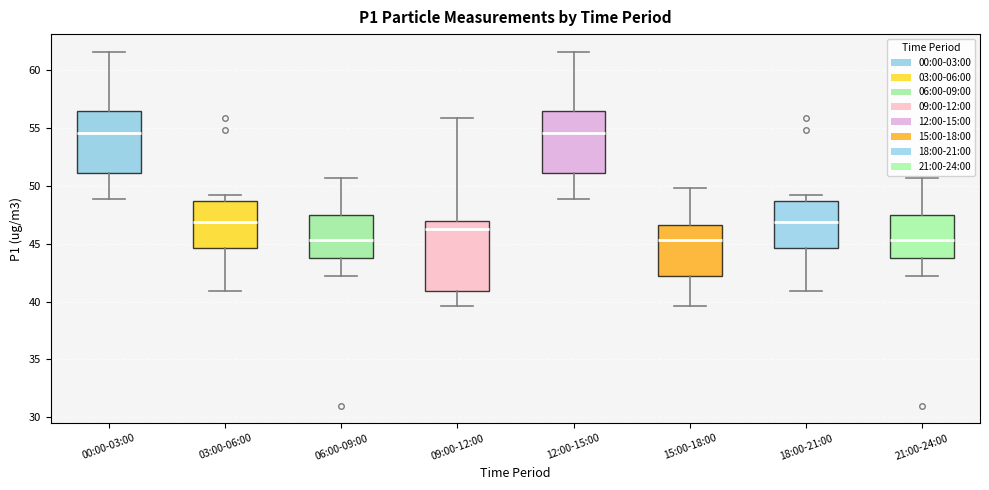

Reading left to right, transcribe this box plot: for each box, give where its median line is, the range the box spans, and where its two whiskers end, as read against the y-axis. The values are not printed on the chart, so give them approximately, as read against the axis.

00:00-03:00: median 54.5, box 51.0 to 56.5, whiskers 49.0 to 61.5
03:00-06:00: median 47.0, box 44.5 to 48.5, whiskers 41.0 to 49.0
06:00-09:00: median 45.5, box 44.0 to 47.5, whiskers 42.0 to 50.5
09:00-12:00: median 46.5, box 41.0 to 47.0, whiskers 39.5 to 56.0
12:00-15:00: median 54.5, box 51.0 to 56.5, whiskers 49.0 to 61.5
15:00-18:00: median 45.5, box 42.0 to 46.5, whiskers 39.5 to 50.0
18:00-21:00: median 47.0, box 44.5 to 48.5, whiskers 41.0 to 49.0
21:00-24:00: median 45.5, box 44.0 to 47.5, whiskers 42.0 to 50.5